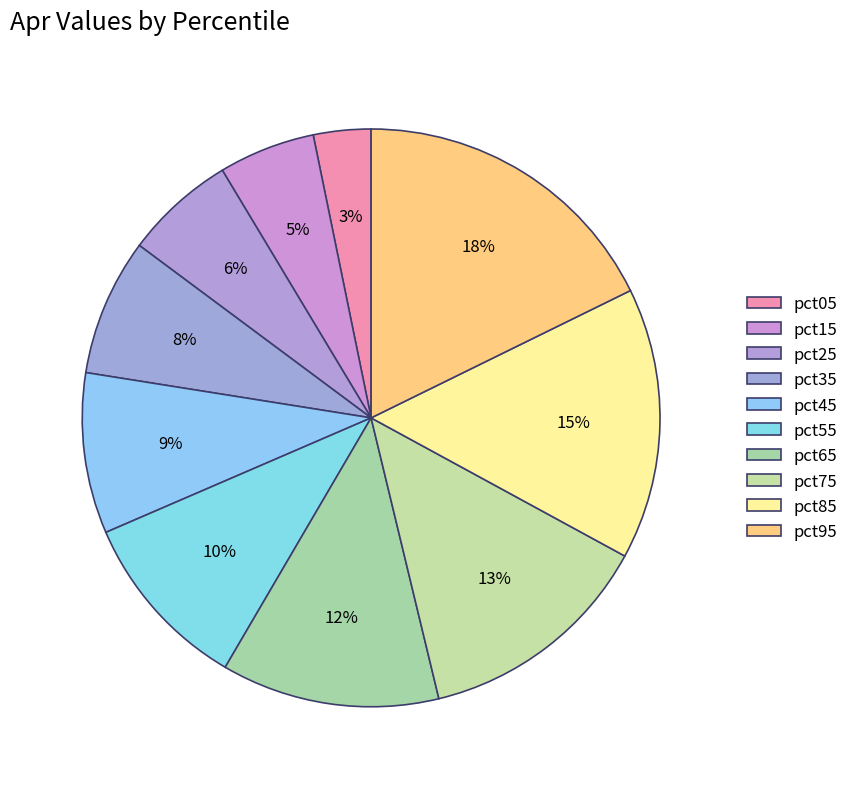

Combined, what portion of the pie is pct15 and pct45?

14.4%